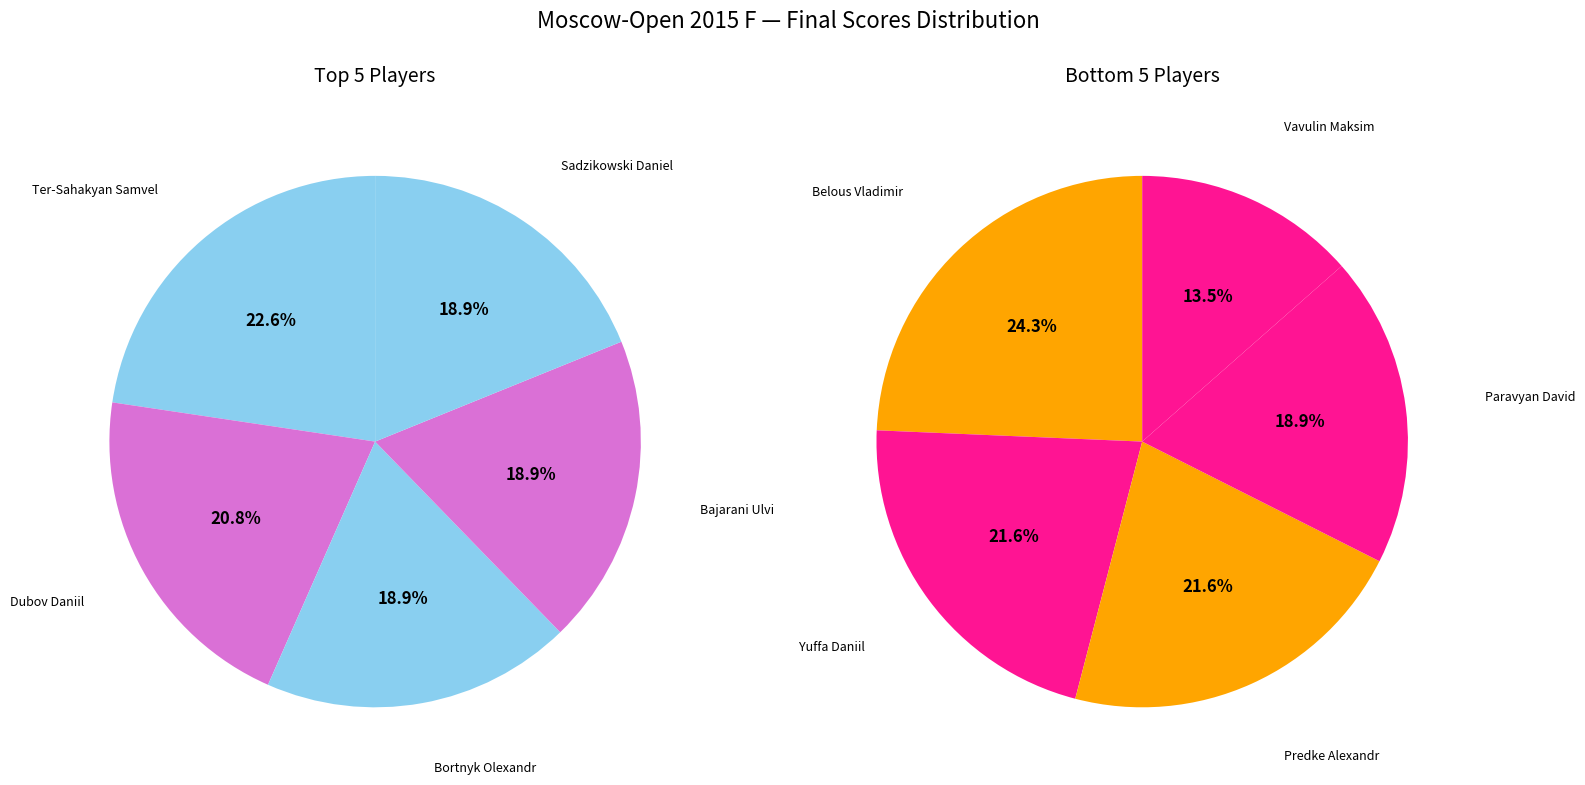

What is the smallest slice in the pie chart?

Vavulin Maksim